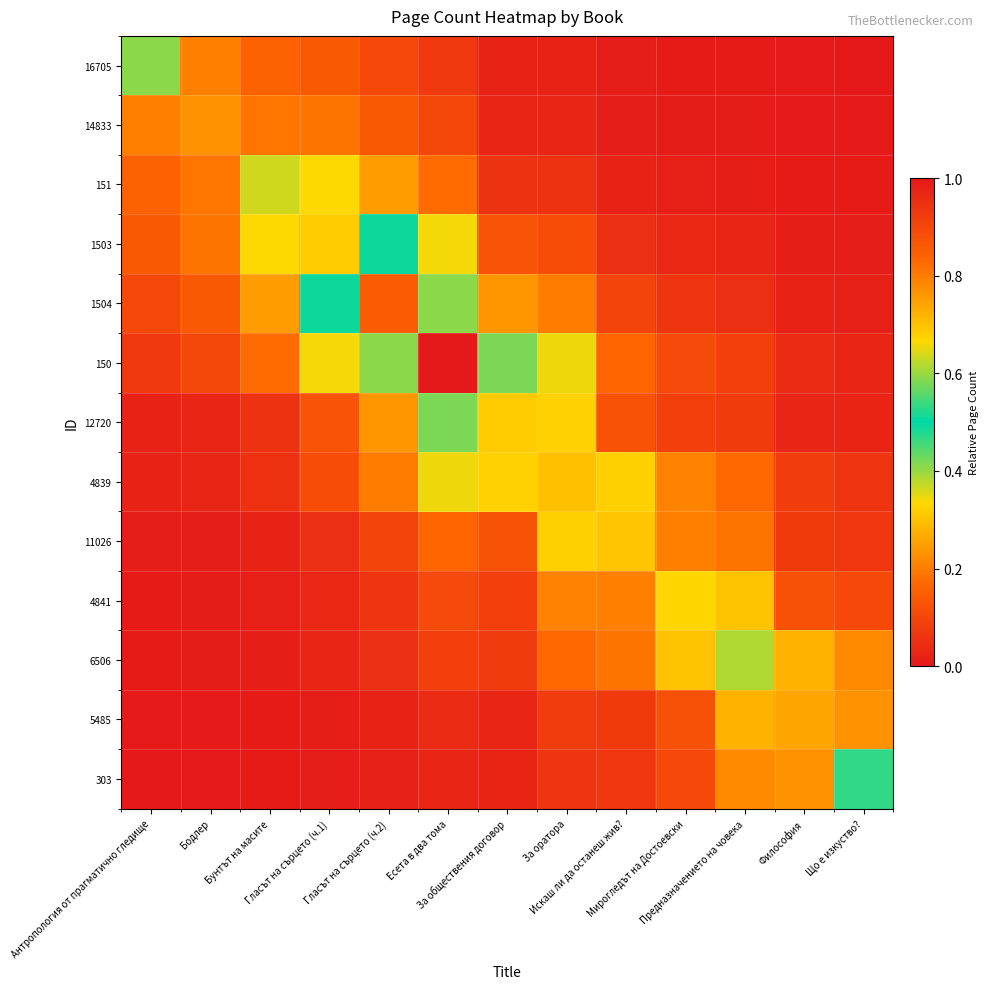

Between Гласът на сърцето (ч.2) and За оратора, which series saw the biggest shift?

1504